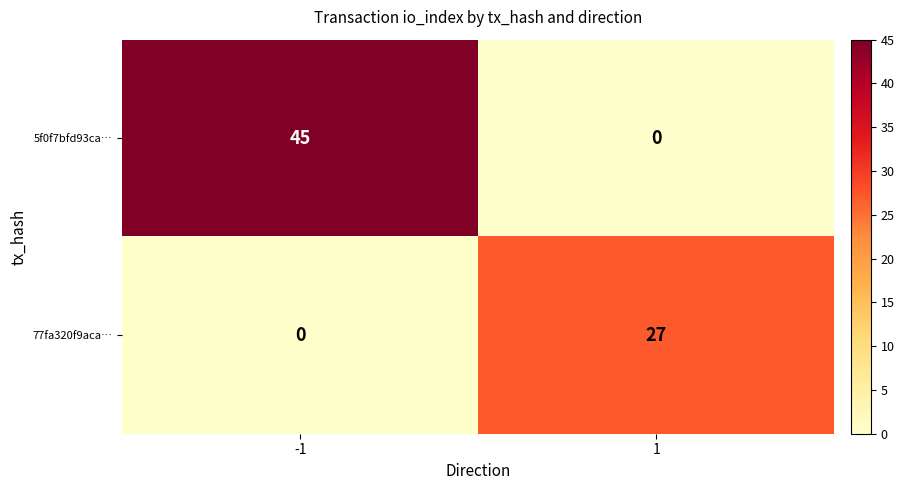

Read the 77fa320f9aca… value at 1, to the nearest 5.

25